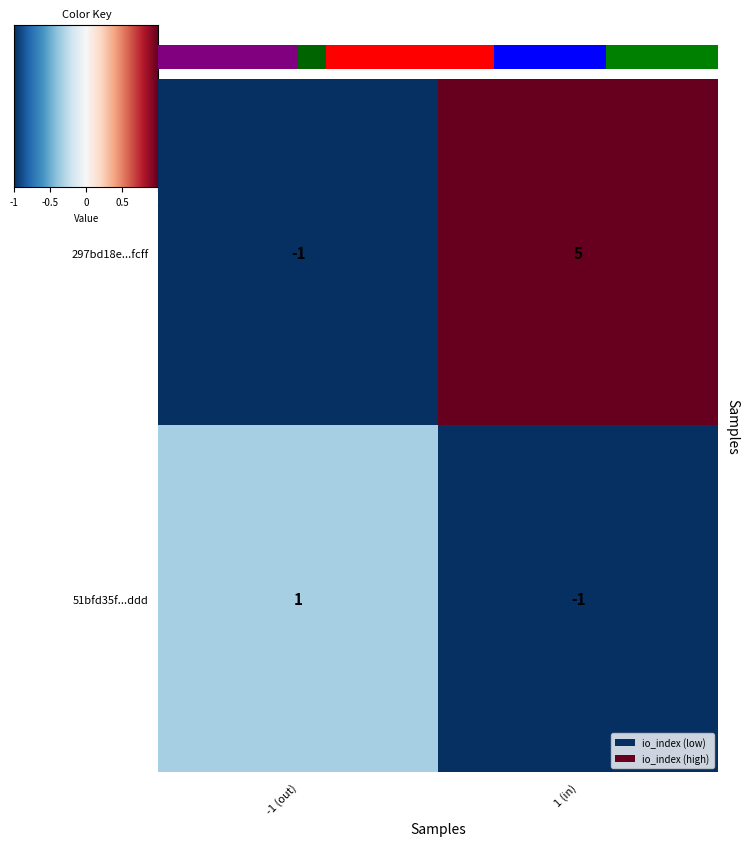

Which category has the lowest value in the 51bfd35f...ddd series?

1 (in)